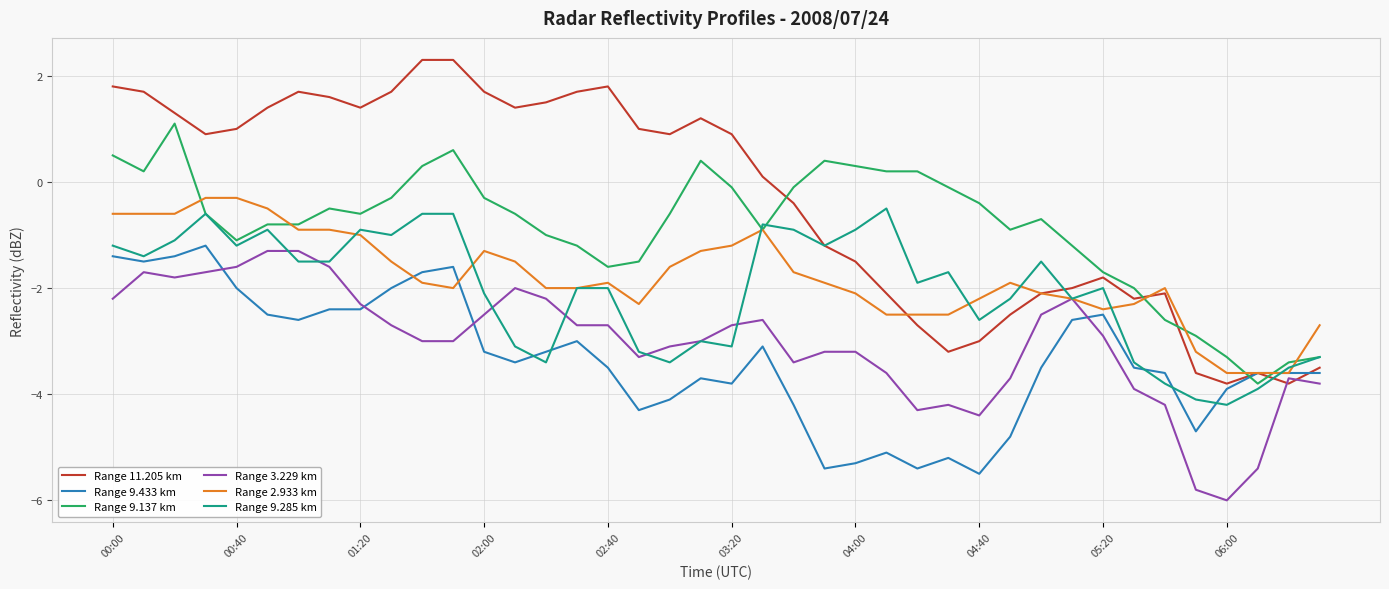

True or false: Range 3.229 km and Range 9.137 km intersect in this chart.

False